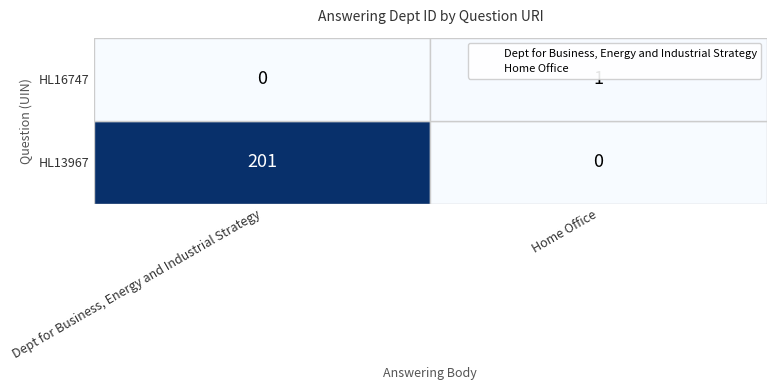

What are all the series names shown in the legend?

Dept for Business, Energy and Industrial Strategy, Home Office